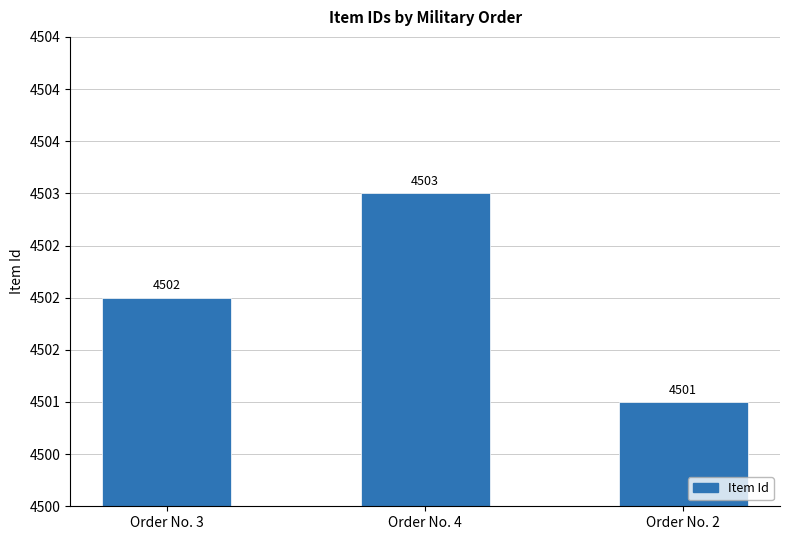

True or false: the data shows 4502 at Order No. 3.

True